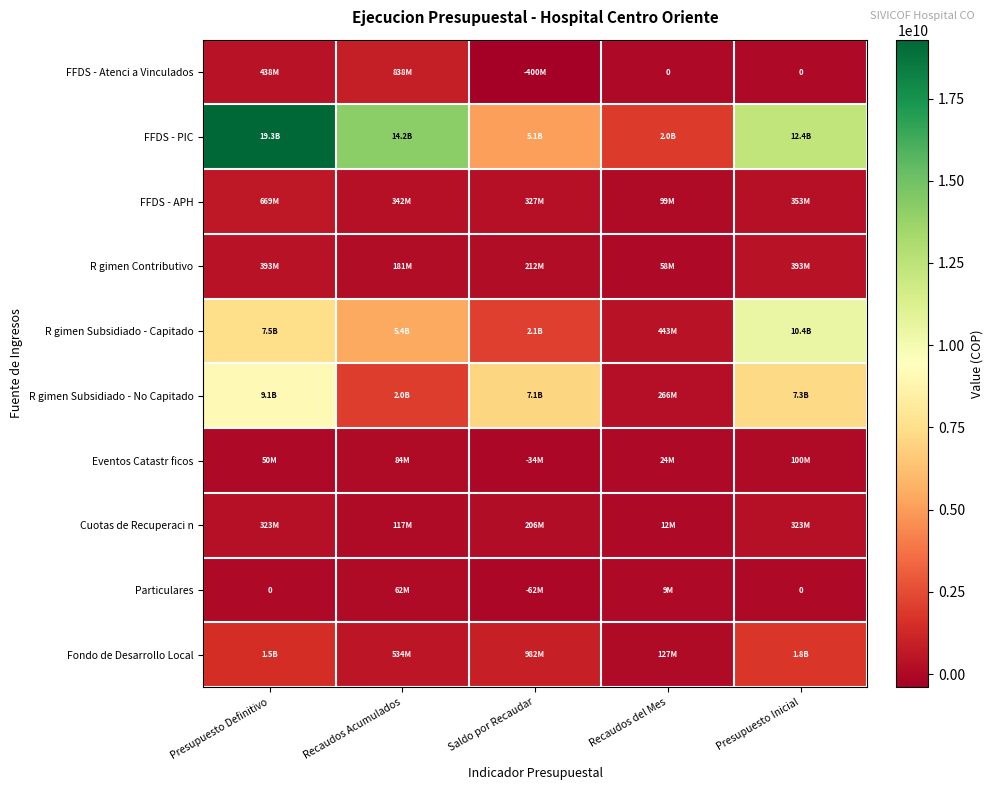

Count the FFDS - Atenci a Vinculados values in the range 0 to 438364921.

3